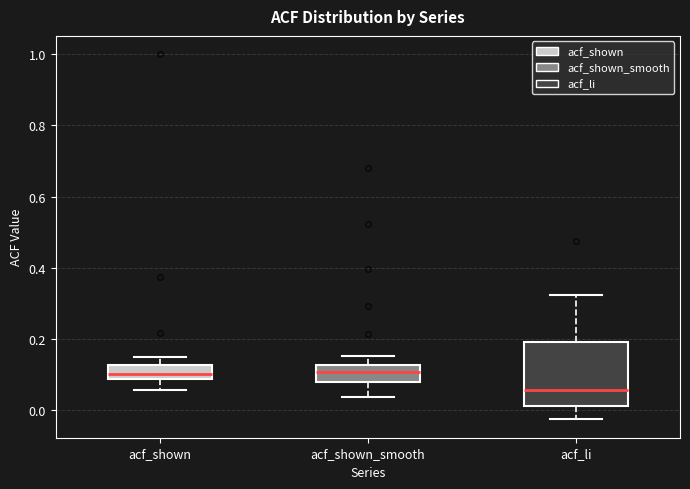

Reading left to right, read every box against the y-axis: the position of its median line, the range the box covers, and the ends of its whiskers. The values are not printed on the chart, so give them approximately, as read against the axis.

acf_shown: median 0.10, box 0.08 to 0.12, whiskers 0.06 to 0.16
acf_shown_smooth: median 0.10, box 0.08 to 0.12, whiskers 0.04 to 0.16
acf_li: median 0.06, box 0.02 to 0.20, whiskers -0.02 to 0.32